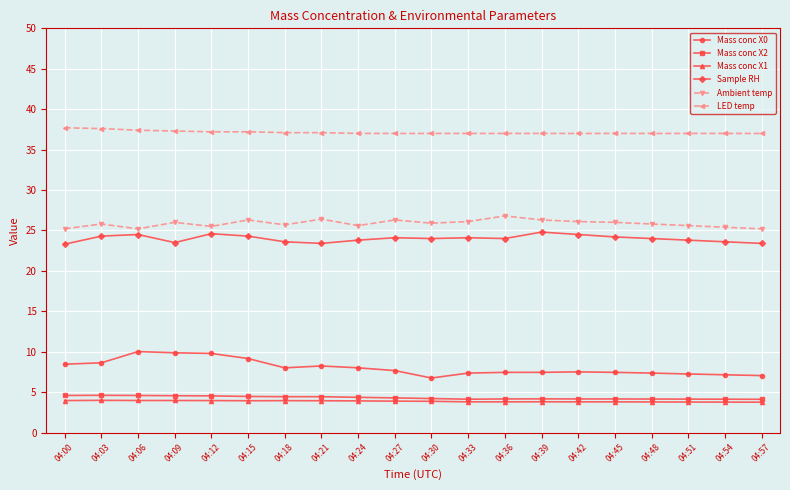

What is the value of the LED temp point at the 2nd from the left?

37.6